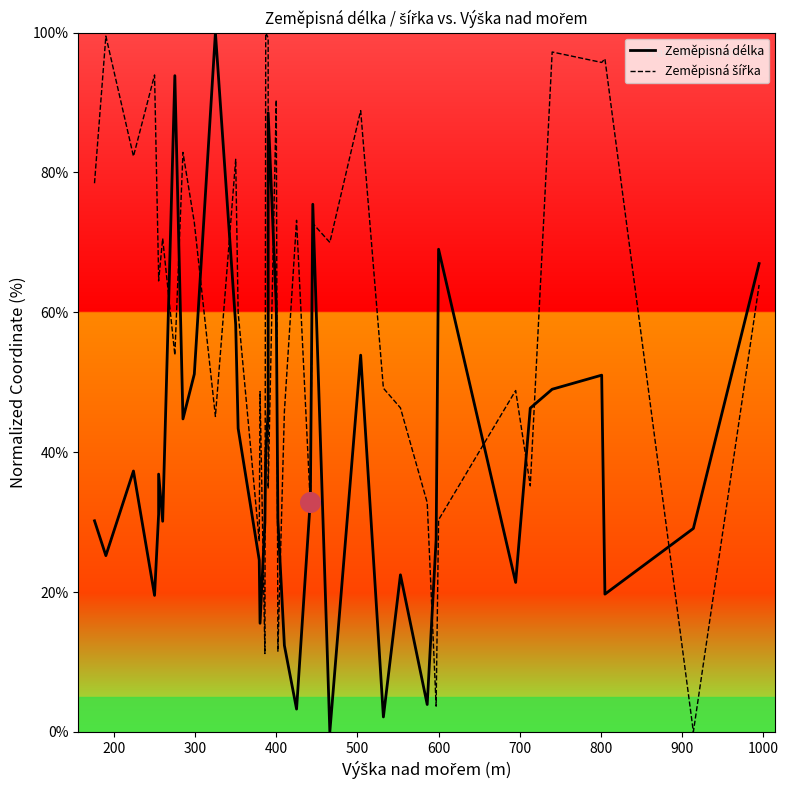

Which series has the largest total across all categories?

Zeměpisná šířka